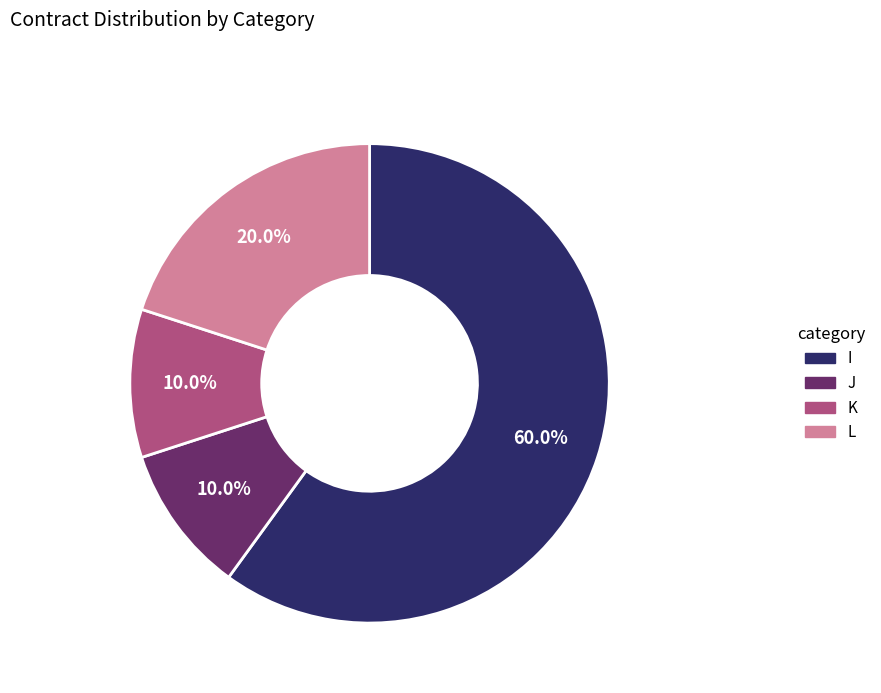

Is there a majority slice in this chart?

Yes